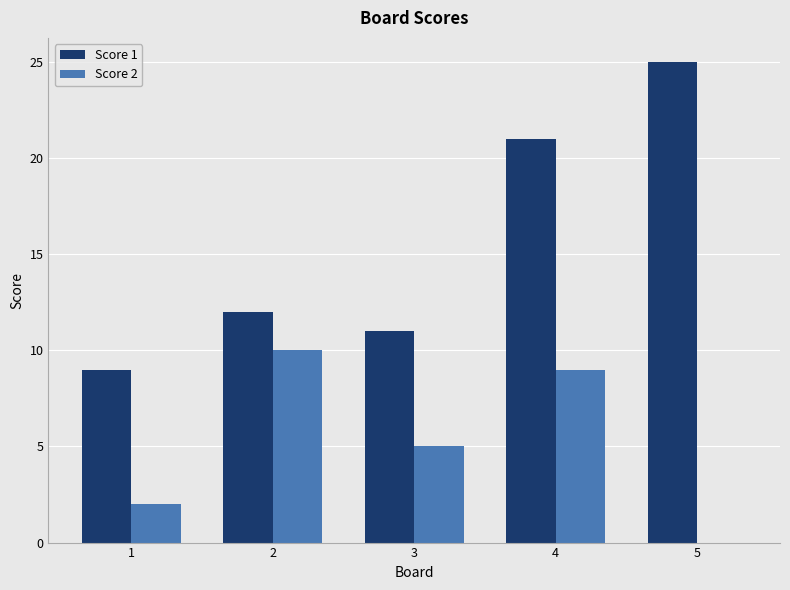

Which series changed the most between 4 and 5?

Score 2